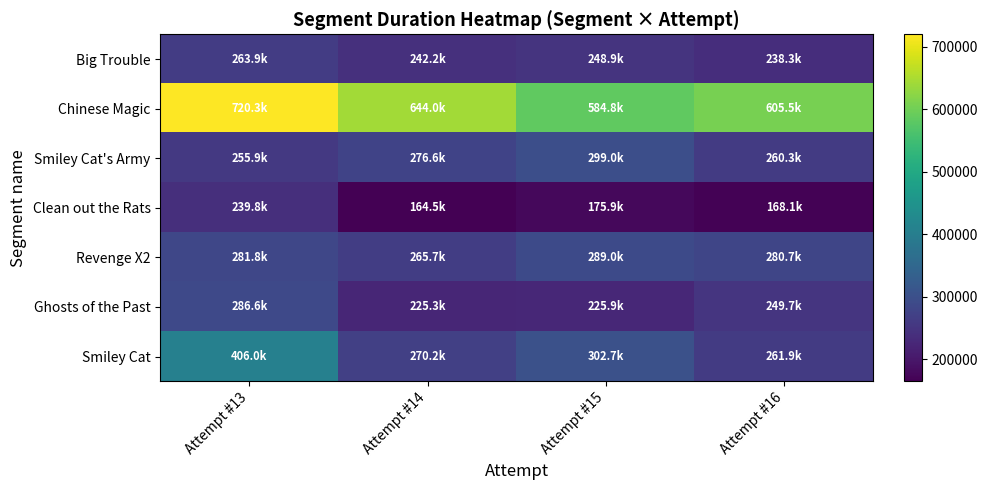

How many series are shown in this chart?

7